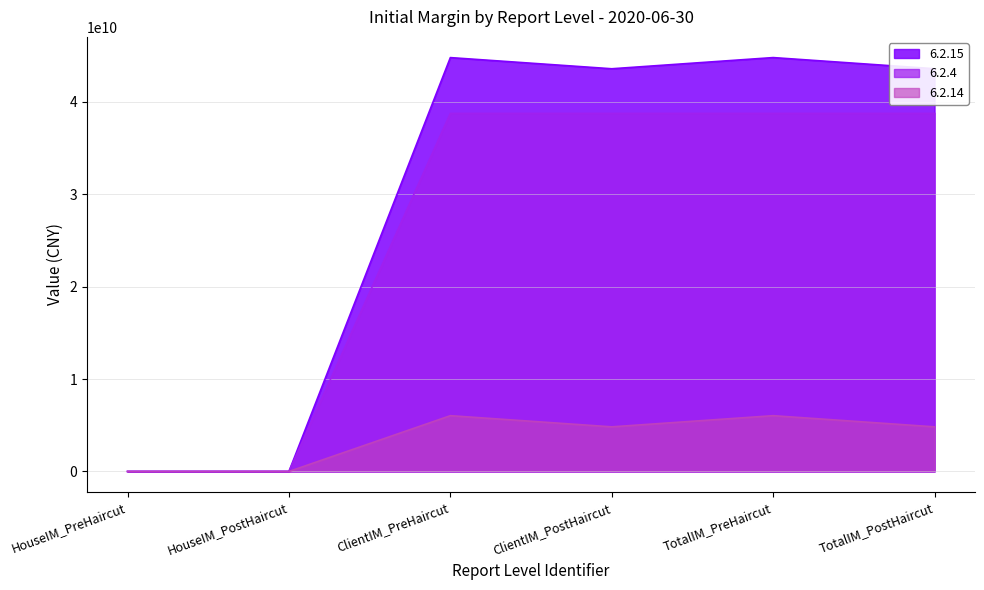

Reading right to left, what are all the values shown in this chart?

6.2.15: 43560191119.1	44766968357.1	43557950917.1	44764728155.1	2240202.0	2240202.0
6.2.4: 38733082167.1	38733082167.1	38730841965.1	38730841965.1	2240202.0	2240202.0
6.2.14: 4827108952.0	6033886190.0	4827108952.0	6033886190.0	0.0	0.0